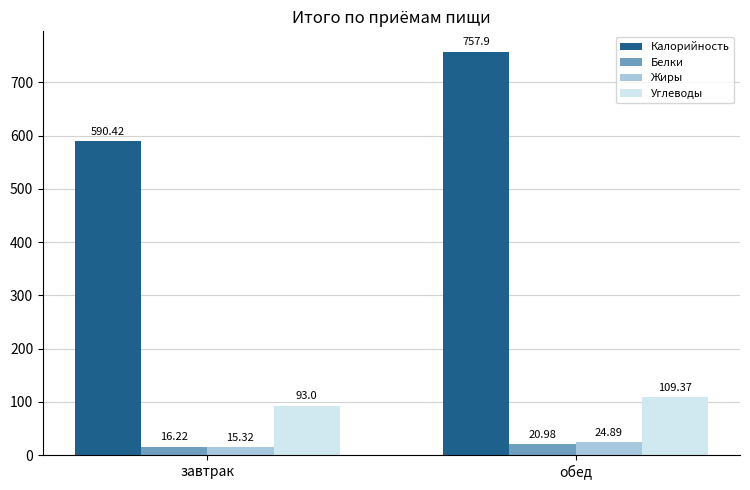

True or false: Жиры has a value of 15.3 at завтрак.

True